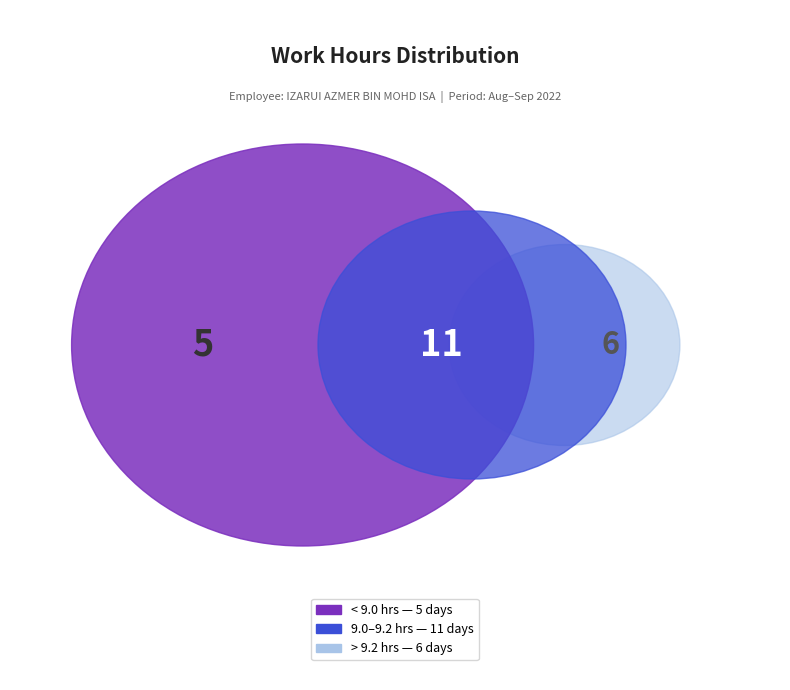

Is there any slice that represents more than half of the pie?

No